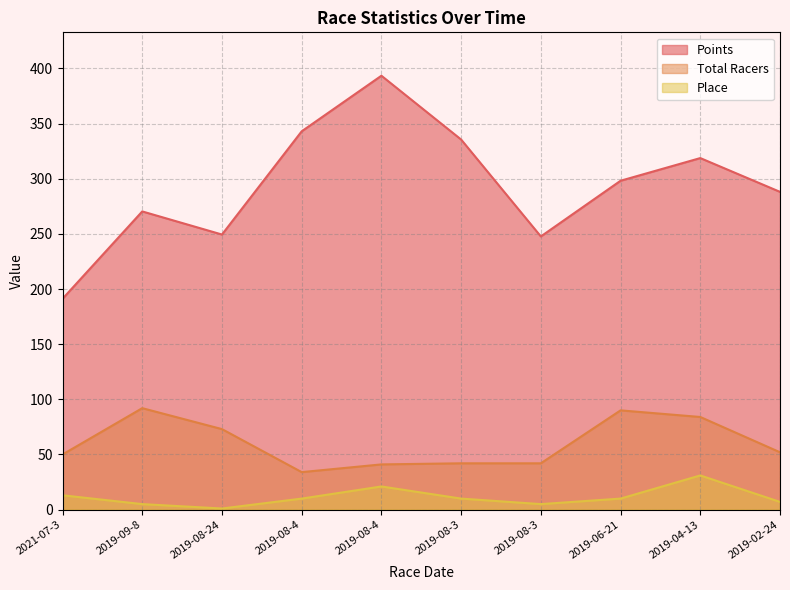

What is the difference between the second highest and minimum values in the Total Racers series?

56.0